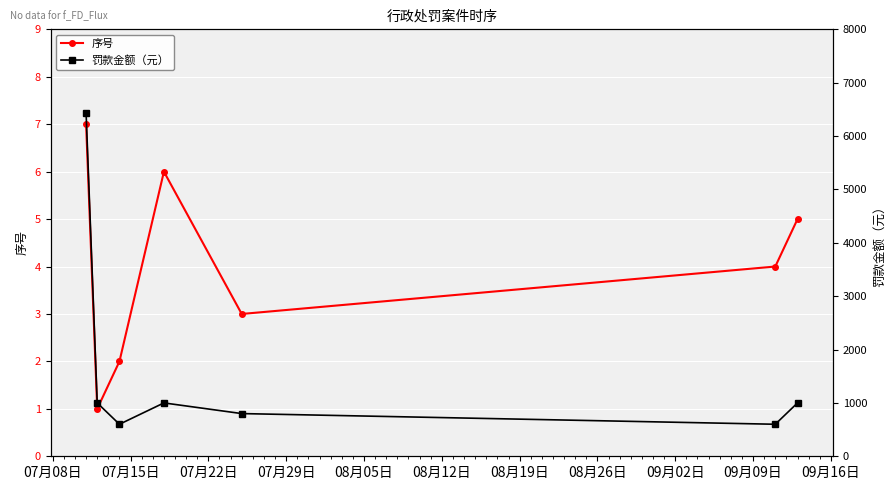

In 序号, how many points are lower than both neighbors (excluding endpoints)?

2